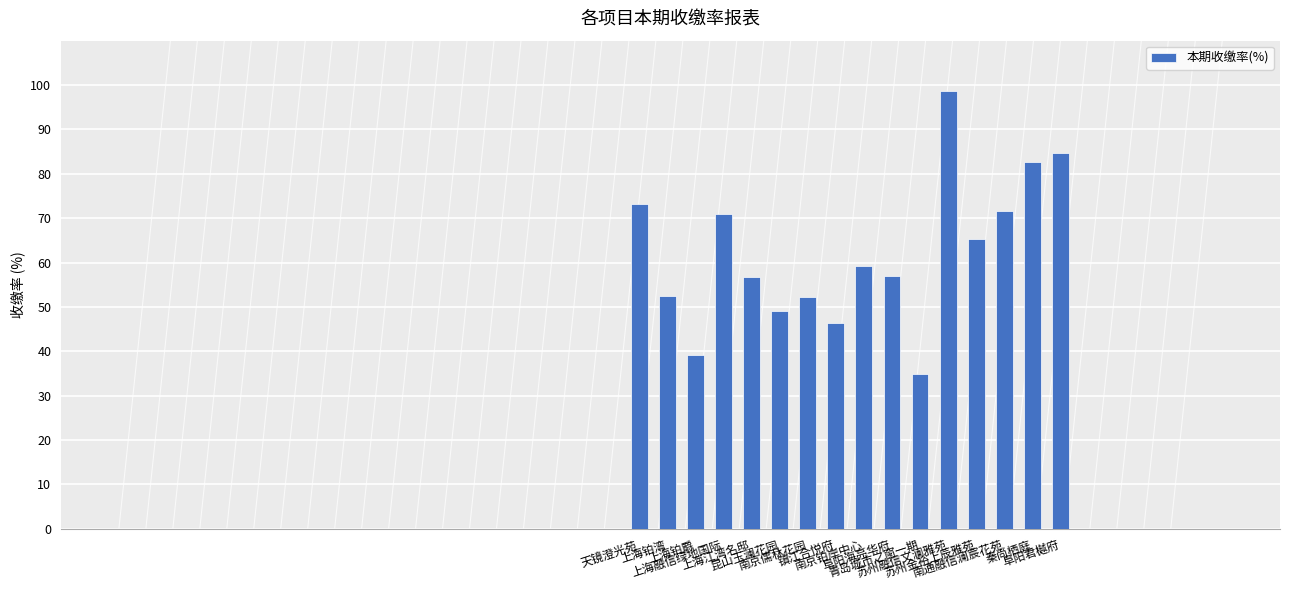

What value does the data have at 南京儒林花园?

52.3